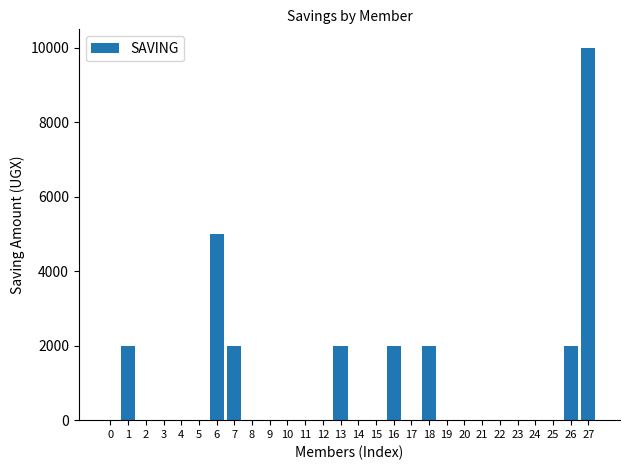

What is the change in value from 7 to 19?

-2000